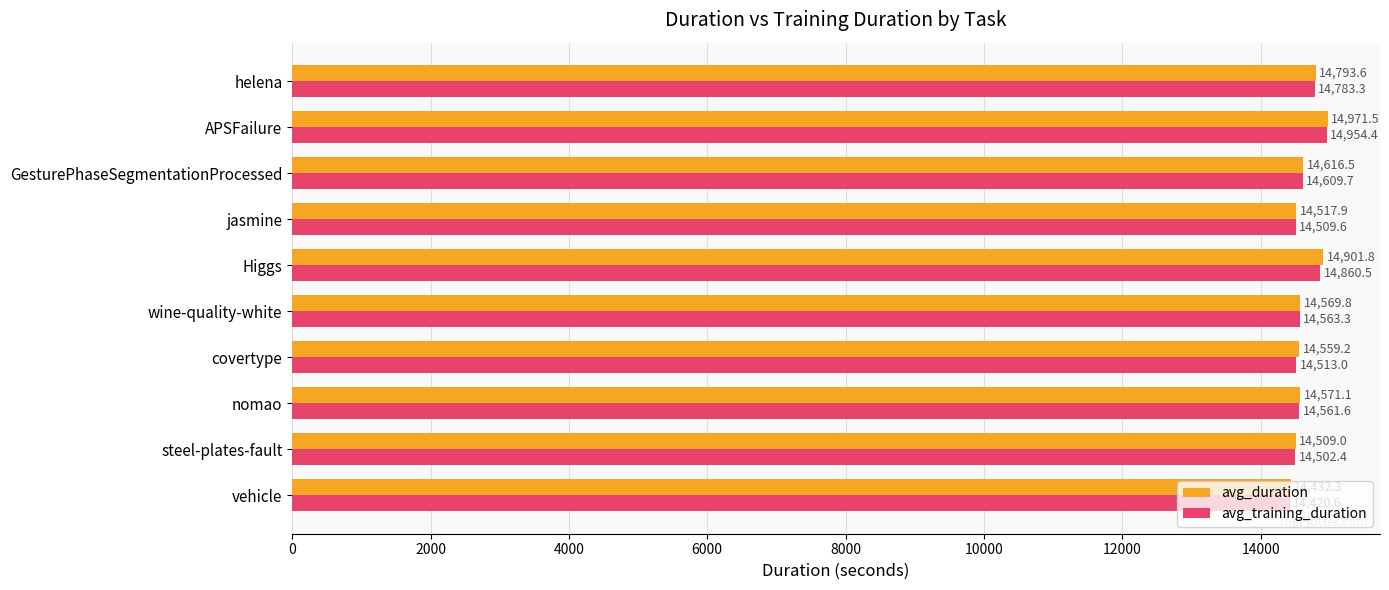

List the series in order of their overall mean, lowest first.

avg_training_duration, avg_duration